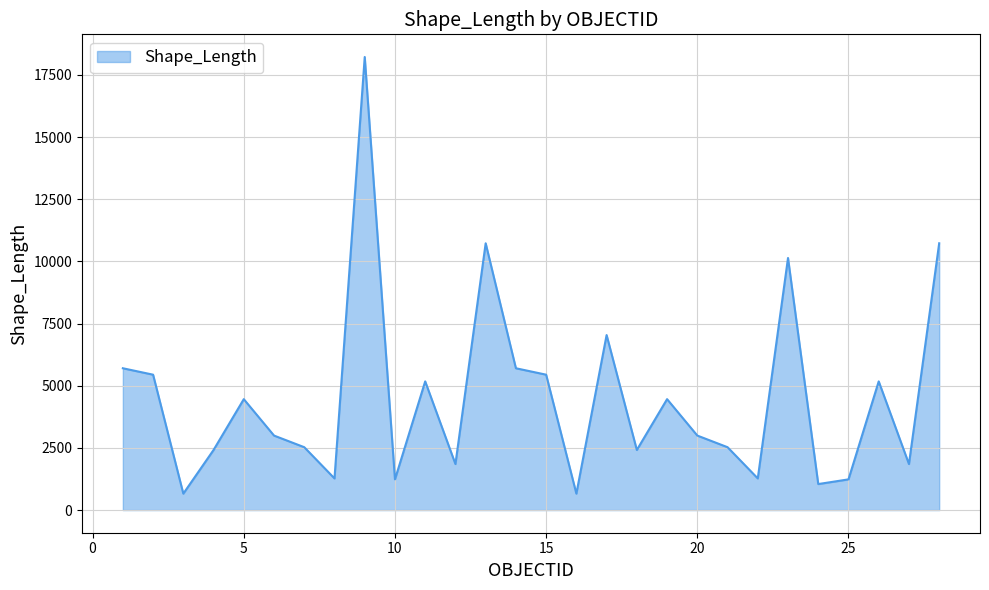

What is the smallest value displayed?

660.7